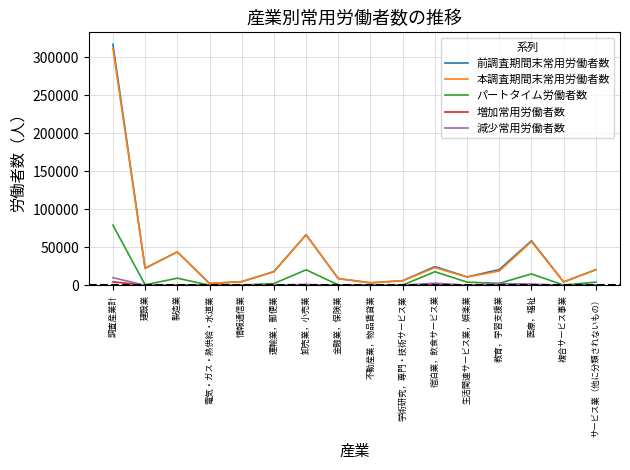

What are all the series names shown in the legend?

前調査期間末常用労働者数, 本調査期間末常用労働者数, パートタイム労働者数, 増加常用労働者数, 減少常用労働者数